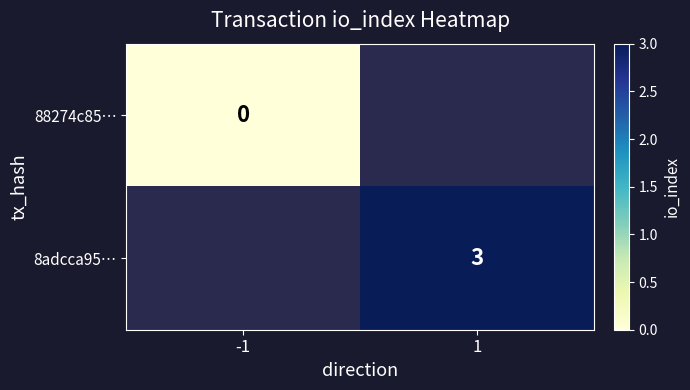

Is it true that 8adcca95… equals 3 at 1?

True